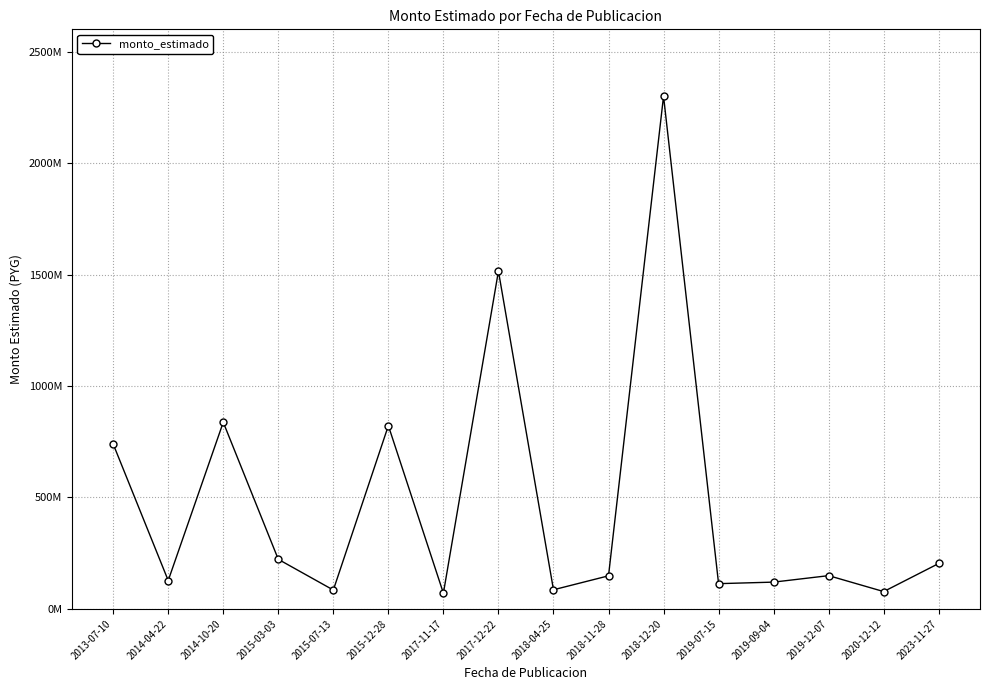

Is this an area chart (filled region under the line)?

No